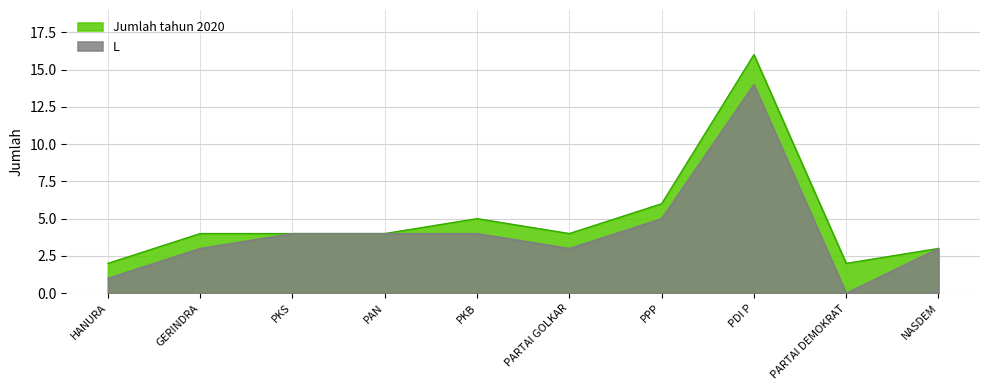

What are all the series names shown in the legend?

Jumlah tahun 2020, L